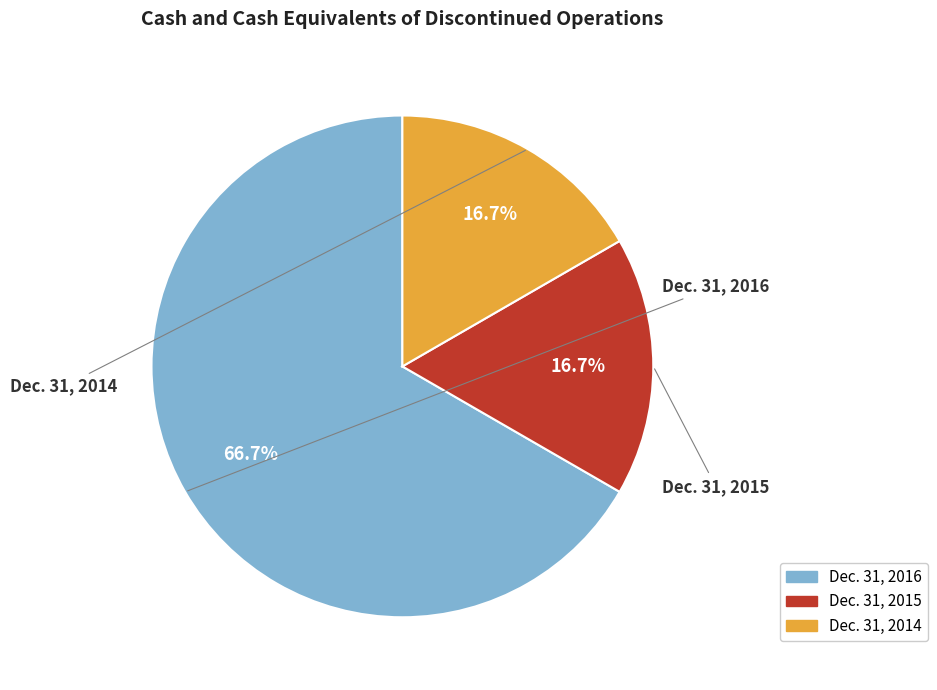

Combined, do Dec. 31, 2014 and Dec. 31, 2016 account for over 50%?

Yes